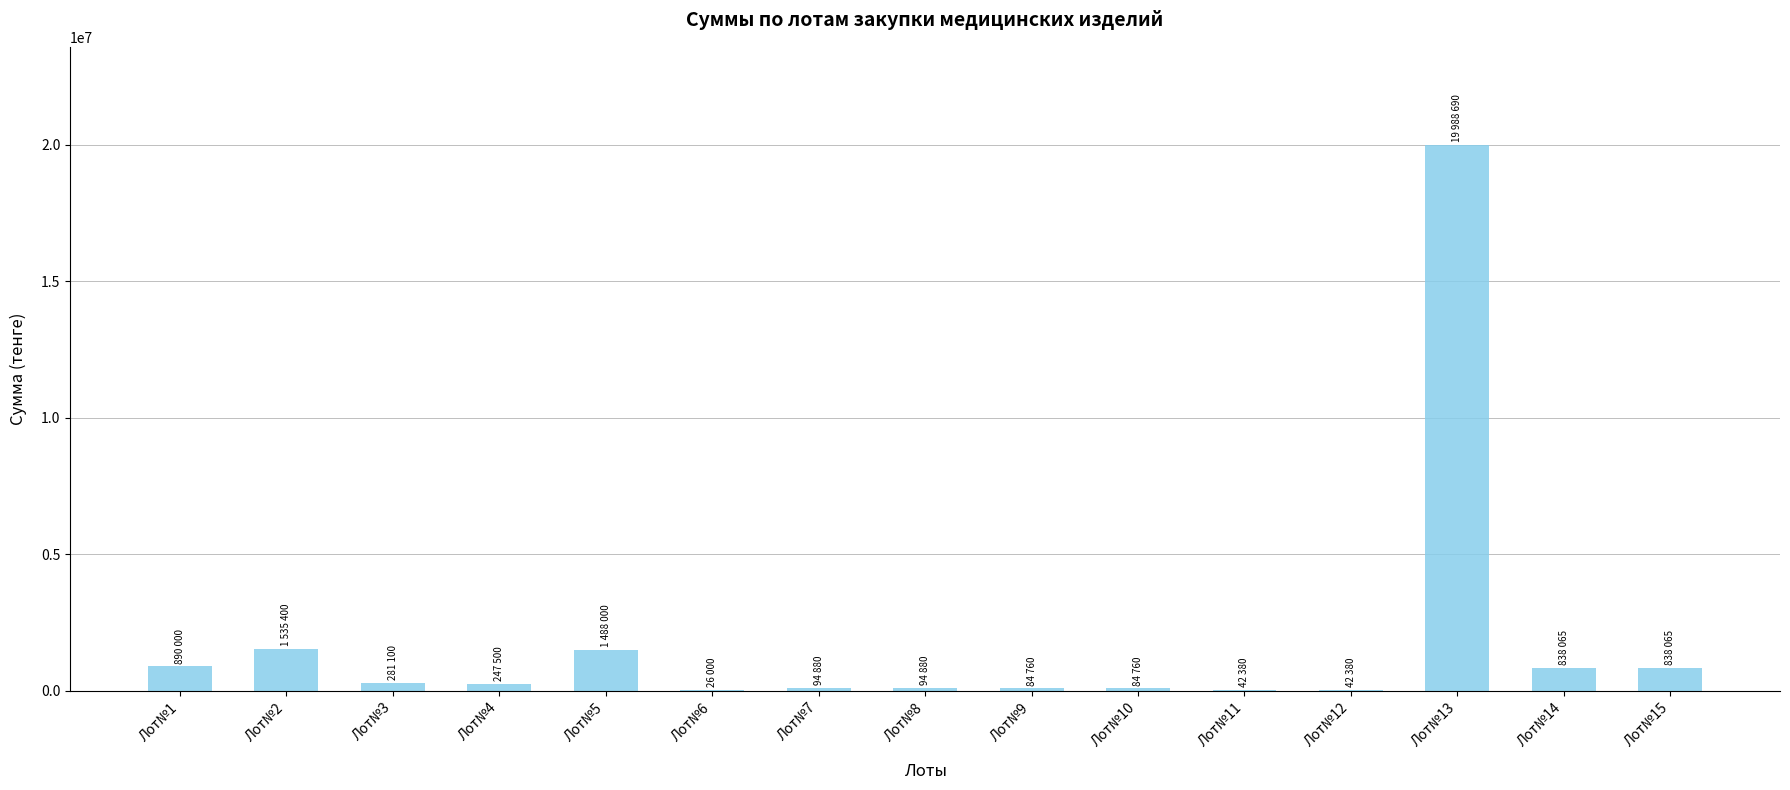

At which category does the chart reach its peak across all series?

Лот№13